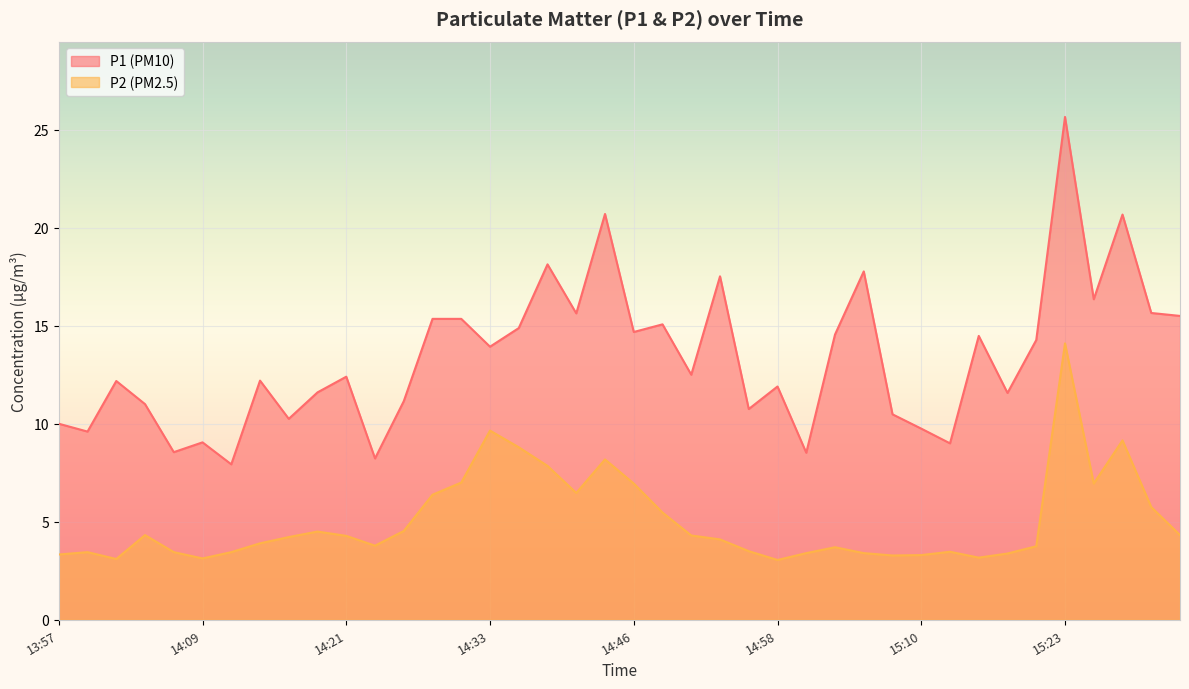

Where is P2 nearest to the value 8?

14:38